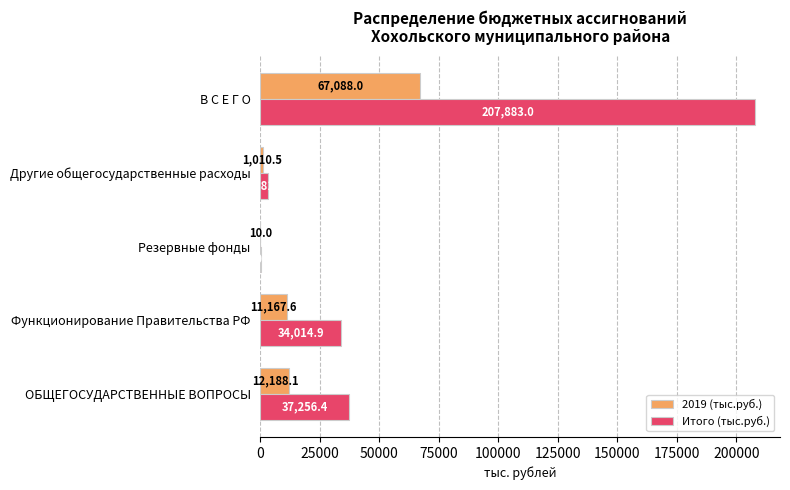

What is the sum of all 2019 (тыс.руб.) values?

91464.2